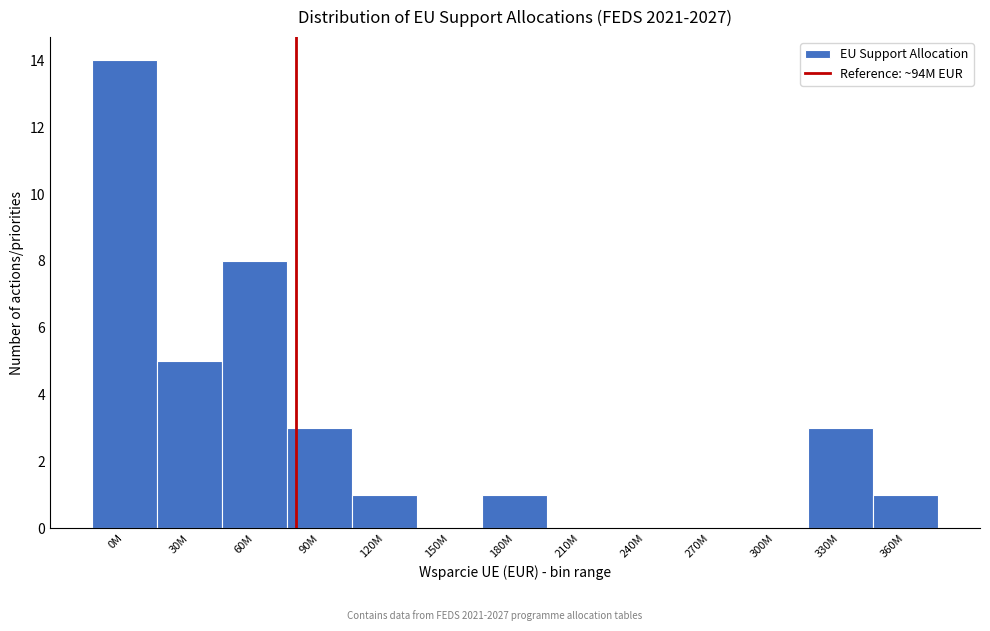

Reading left to right, what are all the values shown in this chart?

0M=14	30M=5	60M=8	90M=3	120M=1	150M=0	180M=1	210M=0	240M=0	270M=0	300M=0	330M=3	360M=1